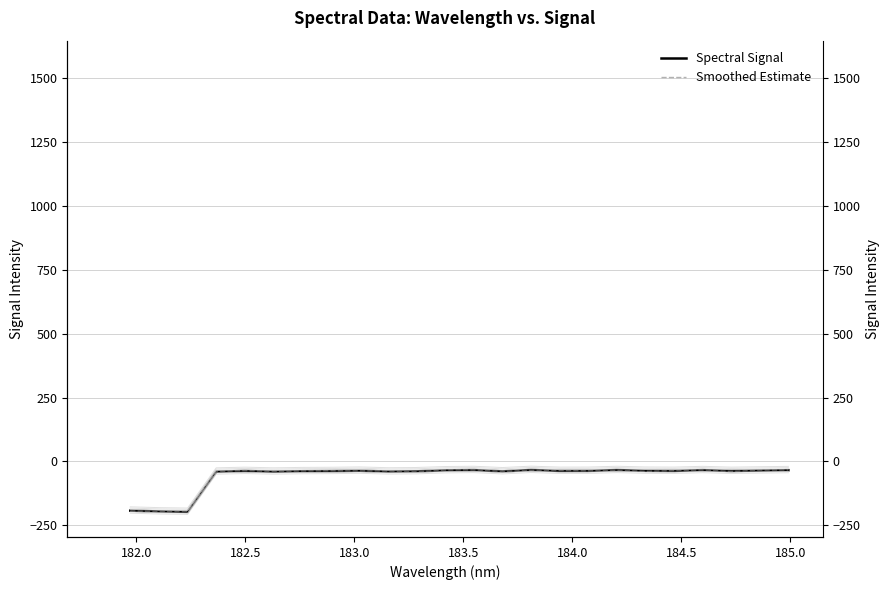

True or false: Spectral Signal and Smoothed Estimate intersect in this chart.

True